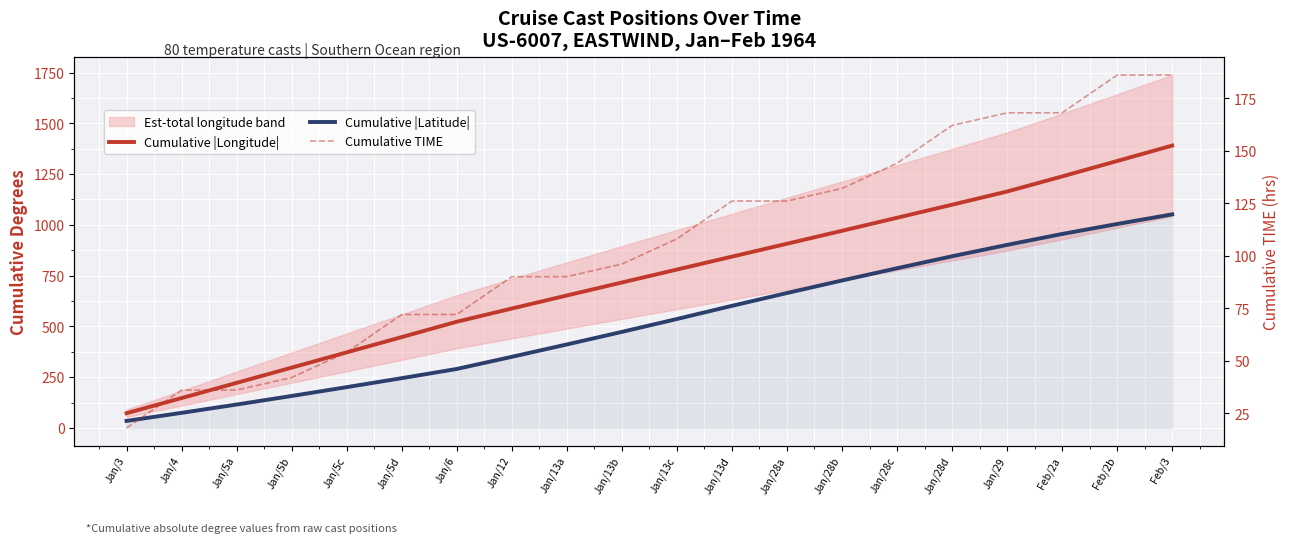

What is the difference between the maximum and minimum values in the Cumulative |Latitude| series?

1017.0